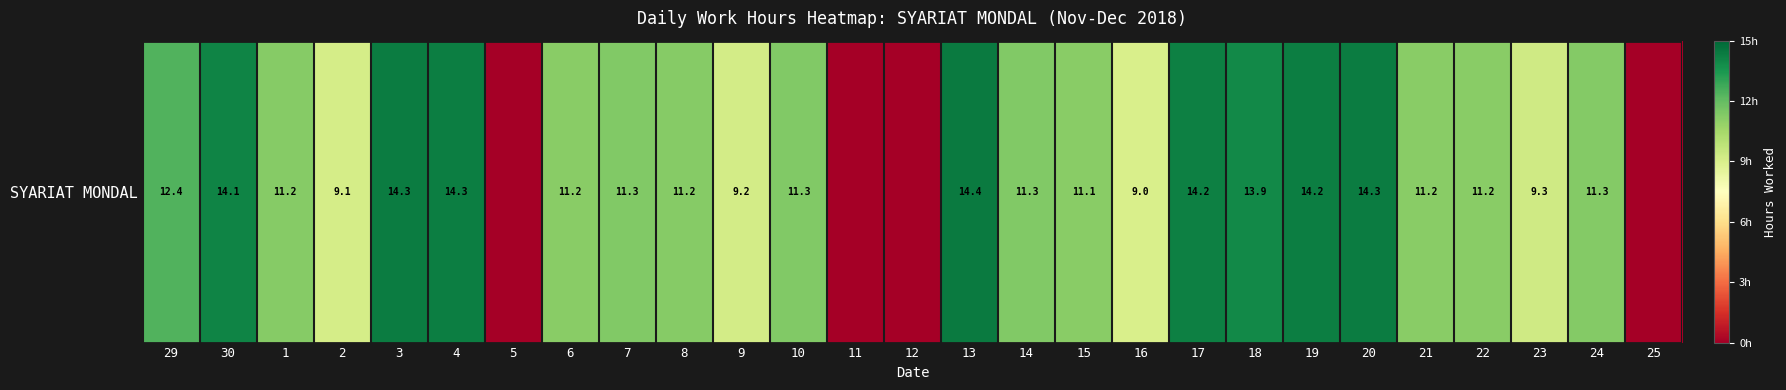

Count the number of values greater than 11.

19